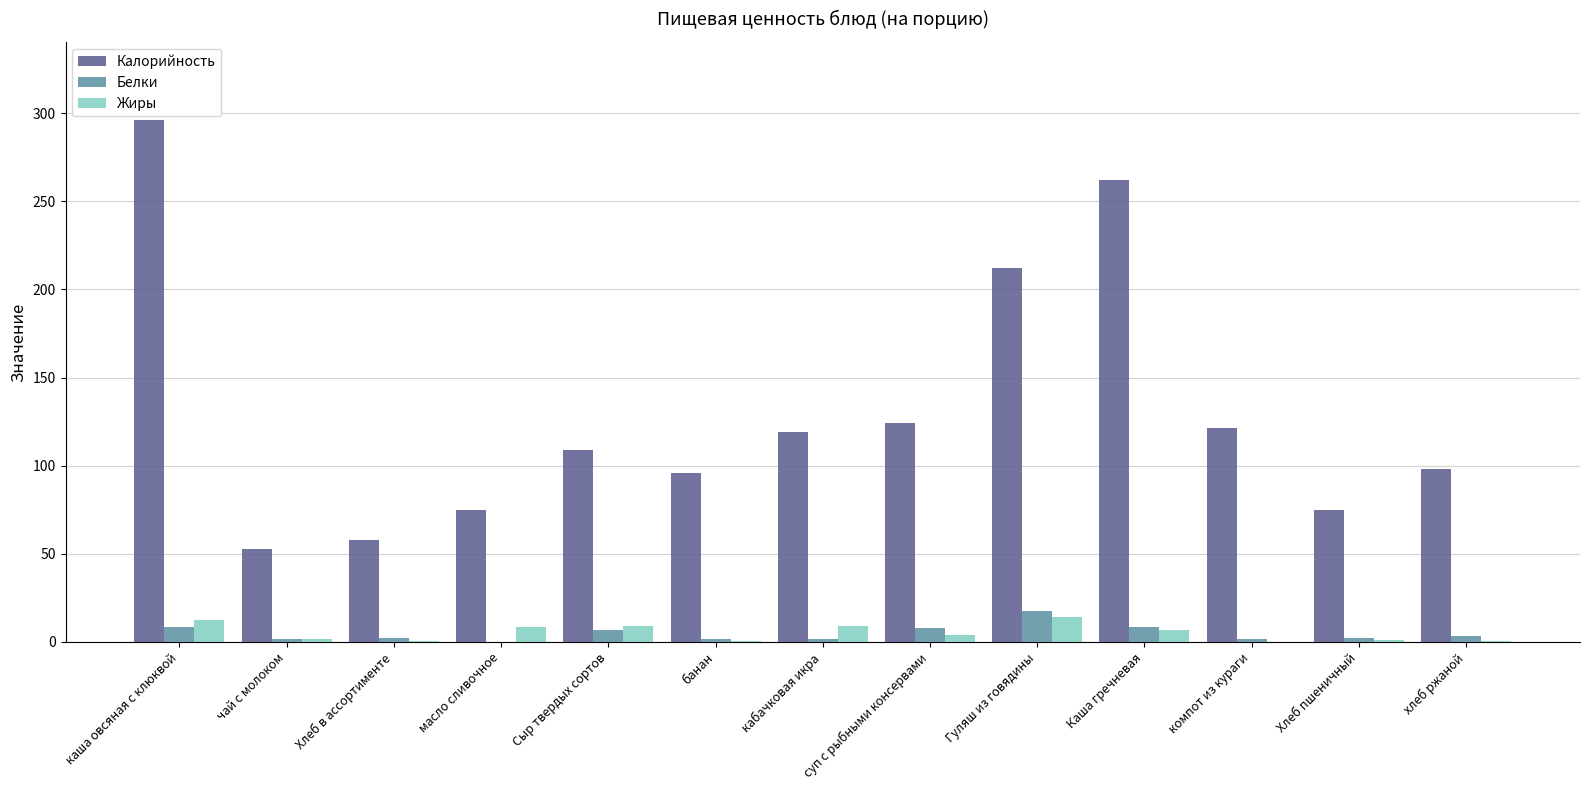

Count the number of categories in the chart.

13